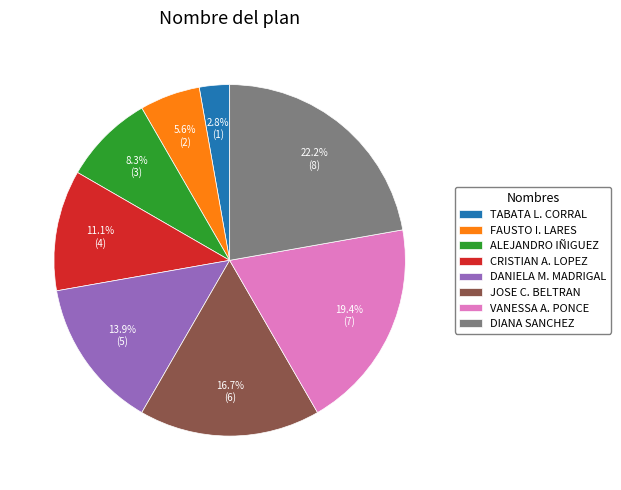

What is the largest slice in the pie chart?

DIANA SANCHEZ